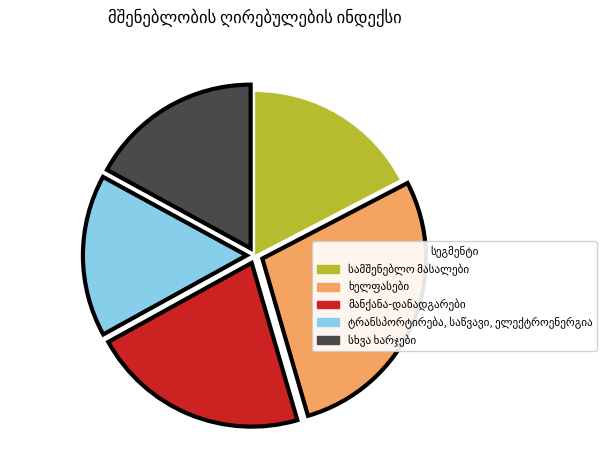

Does any single category account for the majority?

No